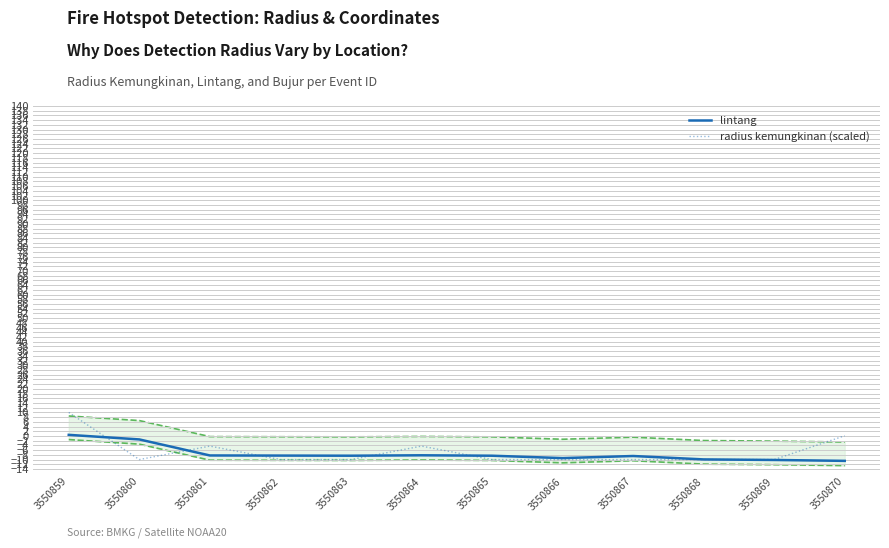

List the series in order of their peak value, lowest first.

lintang, radius kemungkinan (scaled)